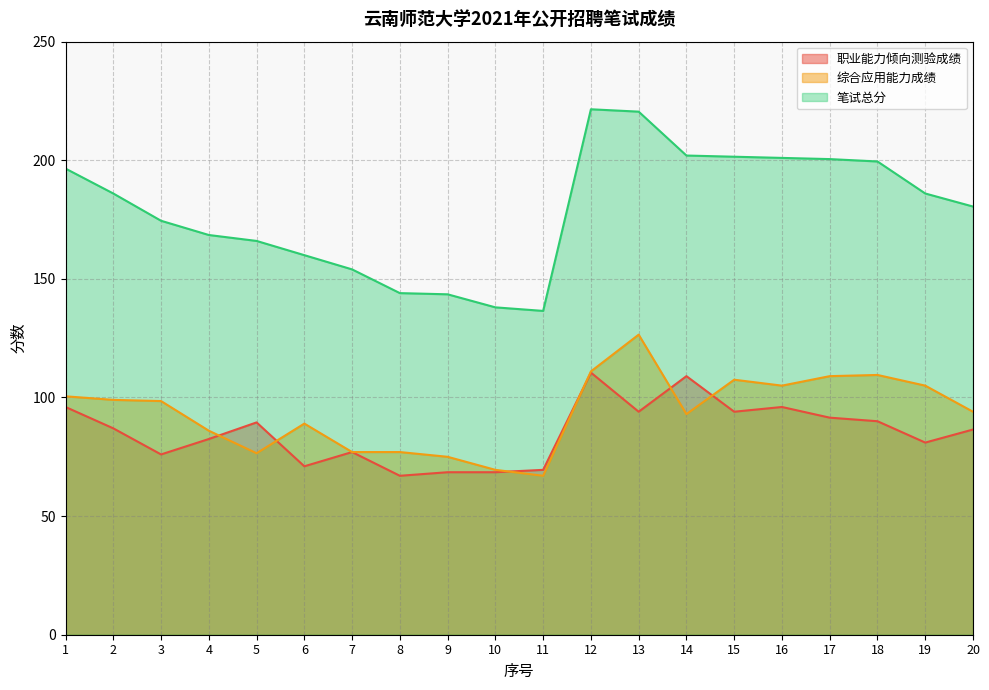

Which series ends up on top after the final intersection of 职业能力倾向测验成绩 and 综合应用能力成绩?

综合应用能力成绩